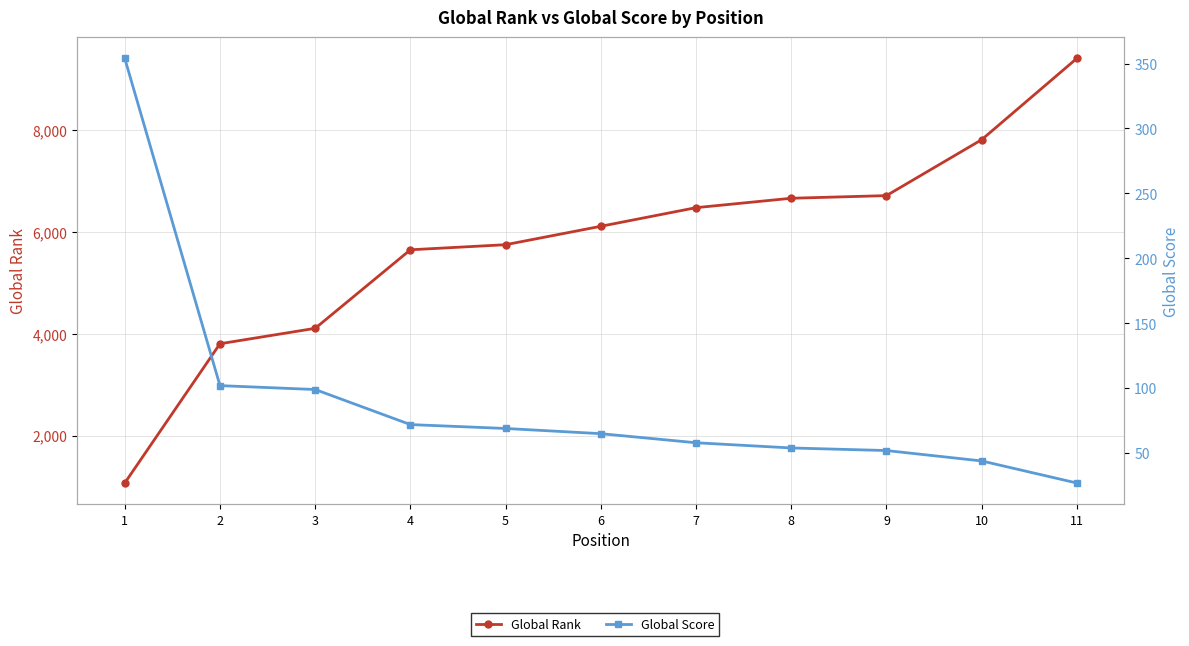

Is this an area chart (filled region under the line)?

No